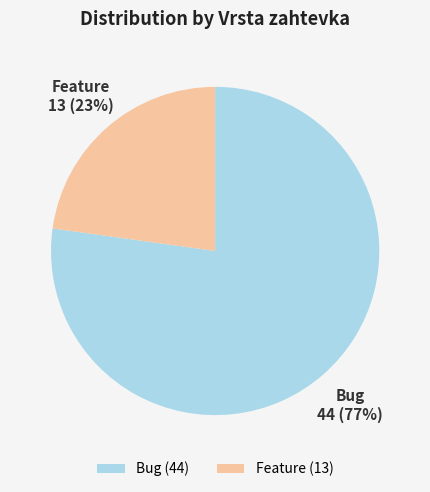

To the nearest percent, what portion does Bug represent?

77%